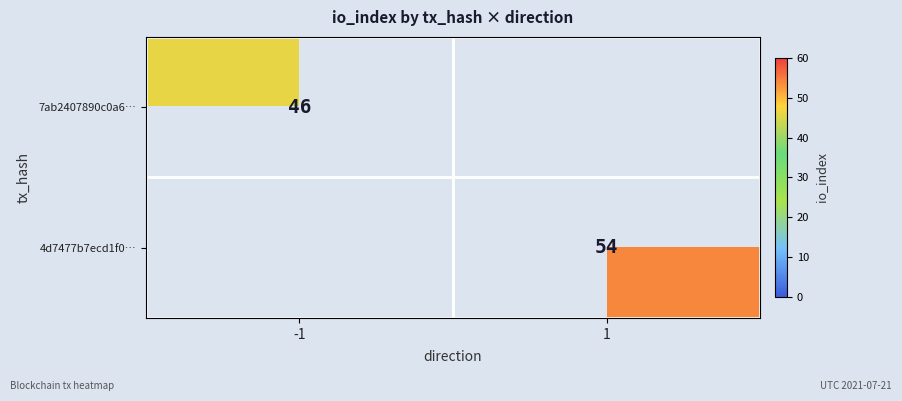

The value of 7ab2407890c0a6… at -1 is 23. True or false?

False